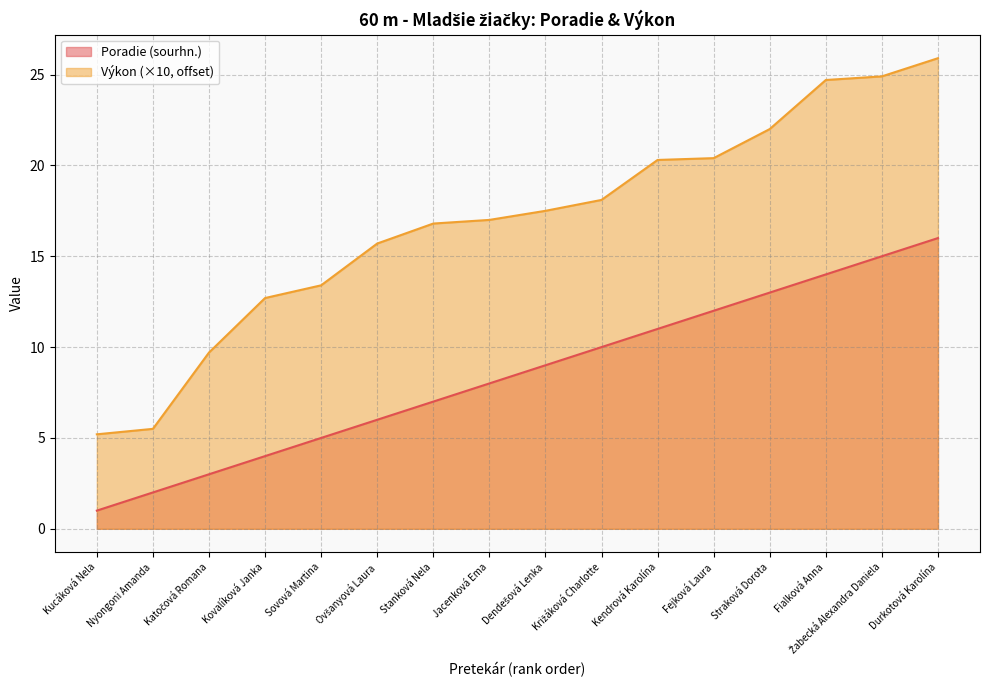

What is the label of the 11th point from the left?

Kendrová Karolína